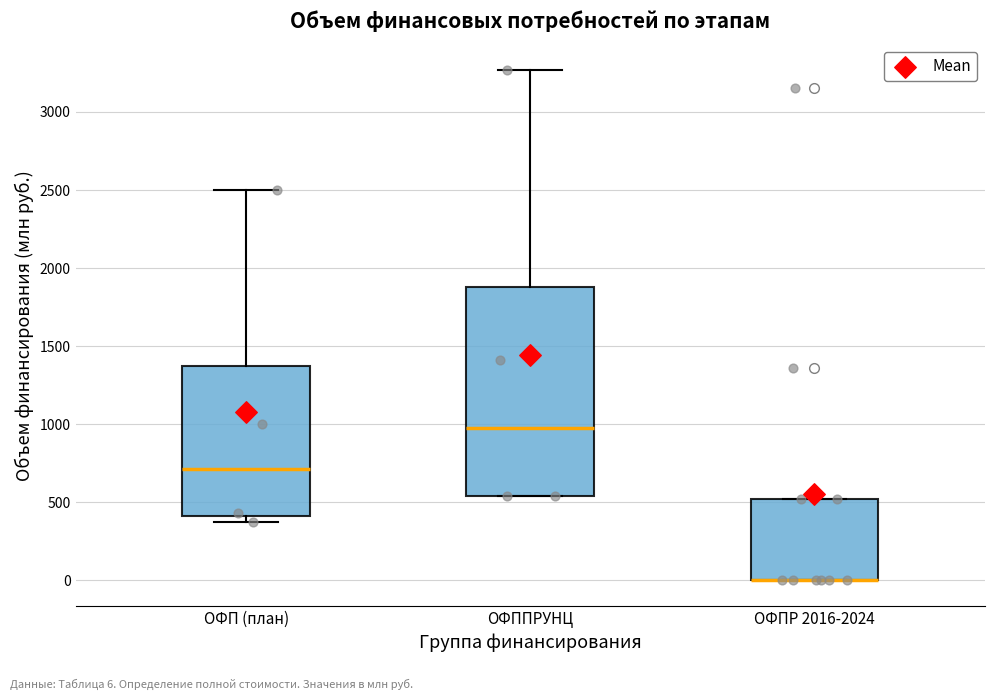

Reading left to right, read every box against the y-axis: the position of its median line, the range the box covers, and the ends of its whiskers. The values are not printed on the chart, so give them approximately, as read against the axis.

ОФП (план): median 700, box 400 to 1400, whiskers 350 to 2500
ОФППРУНЦ: median 1000, box 550 to 1900, whiskers 550 to 3250
ОФПР 2016-2024: median 0 (drawn on the box's lower edge), box 0 to 500, whiskers 0 to 500